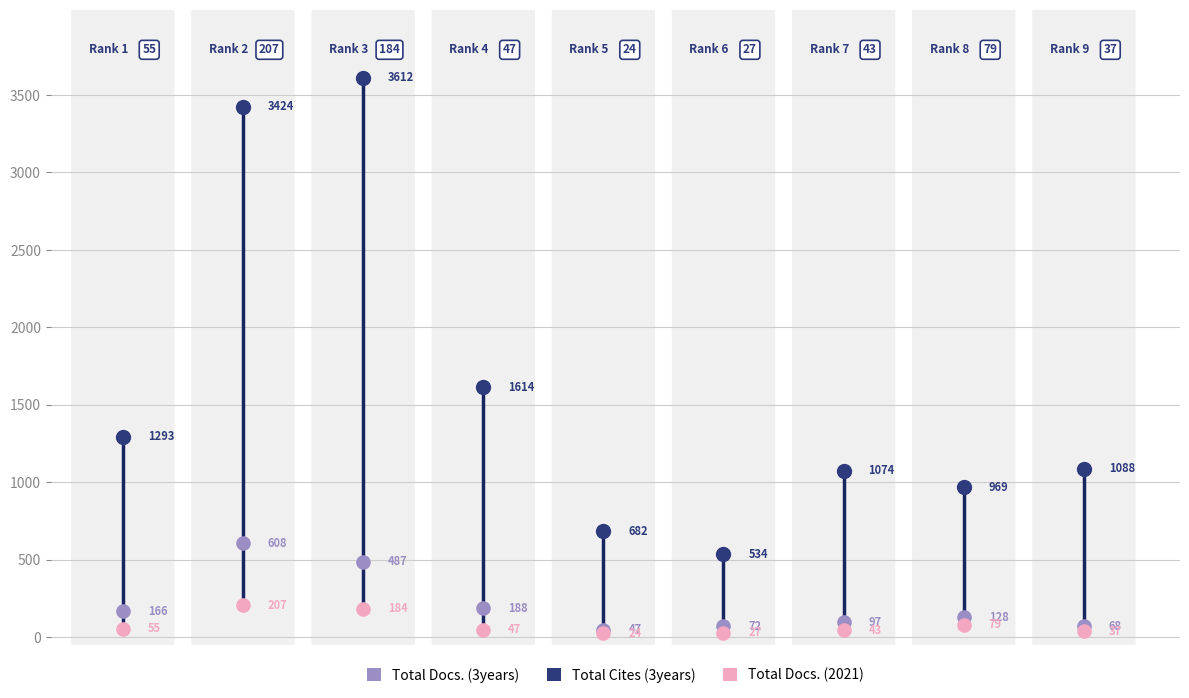

Which series contains the highest Y value?

Total Cites (3years)